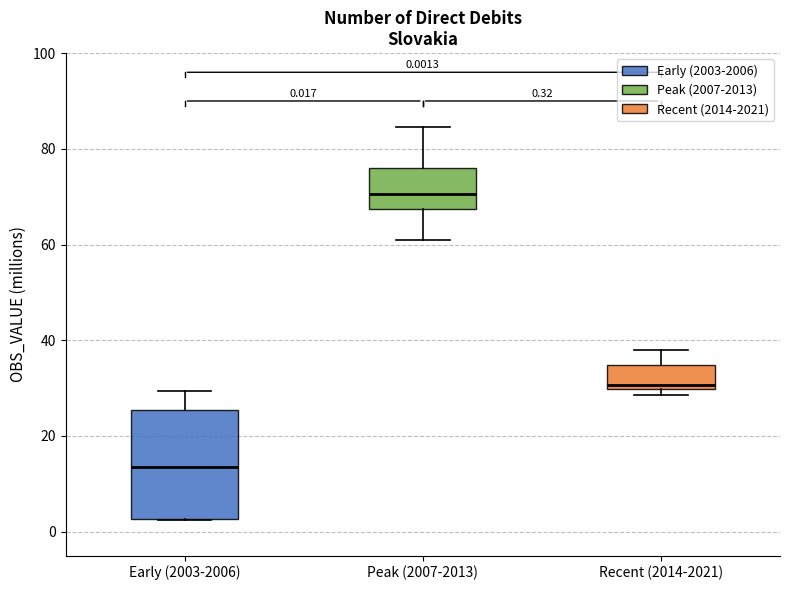

Which box has the highest median line?

Peak (2007-2013)